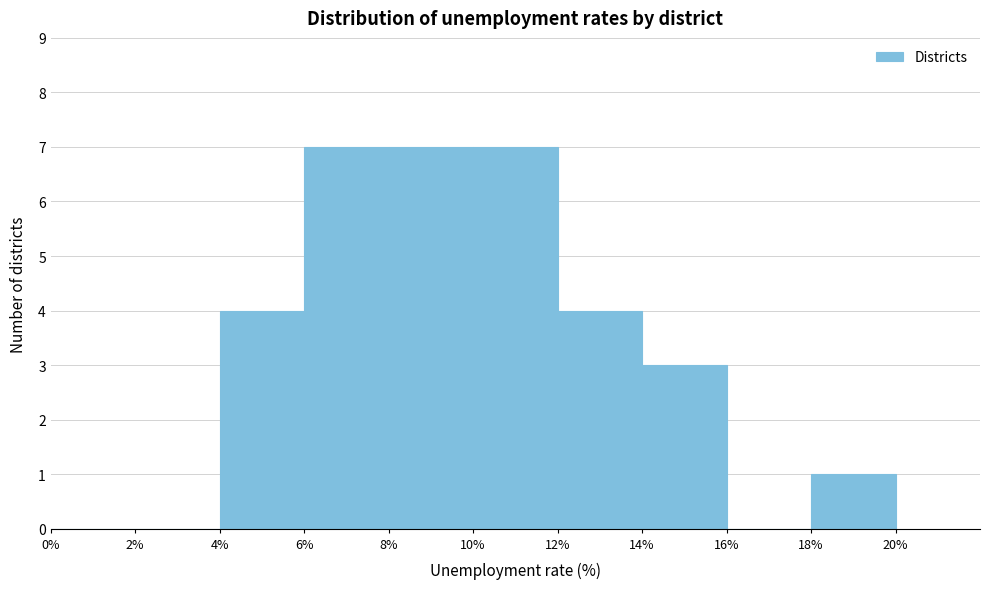

Reading left to right, transcribe this chart: for each bar, give the range it covers on the x-axis and its height. The values are not printed on the chart, so give them approximately, as read against the axis.

0% to 2%: 0
2% to 4%: 0
4% to 6%: 4
6% to 8%: 7
8% to 10%: 7
10% to 12%: 7
12% to 14%: 4
14% to 16%: 3
16% to 18%: 0
18% to 20%: 1